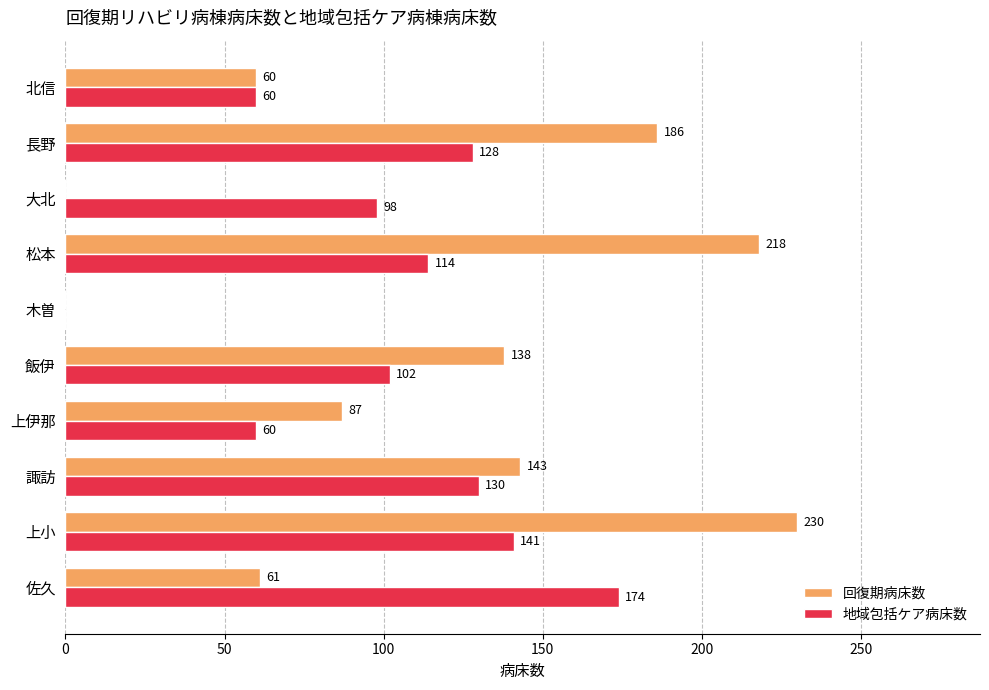

The 回復期病床数 series shows 35 at 北信. True or false?

False